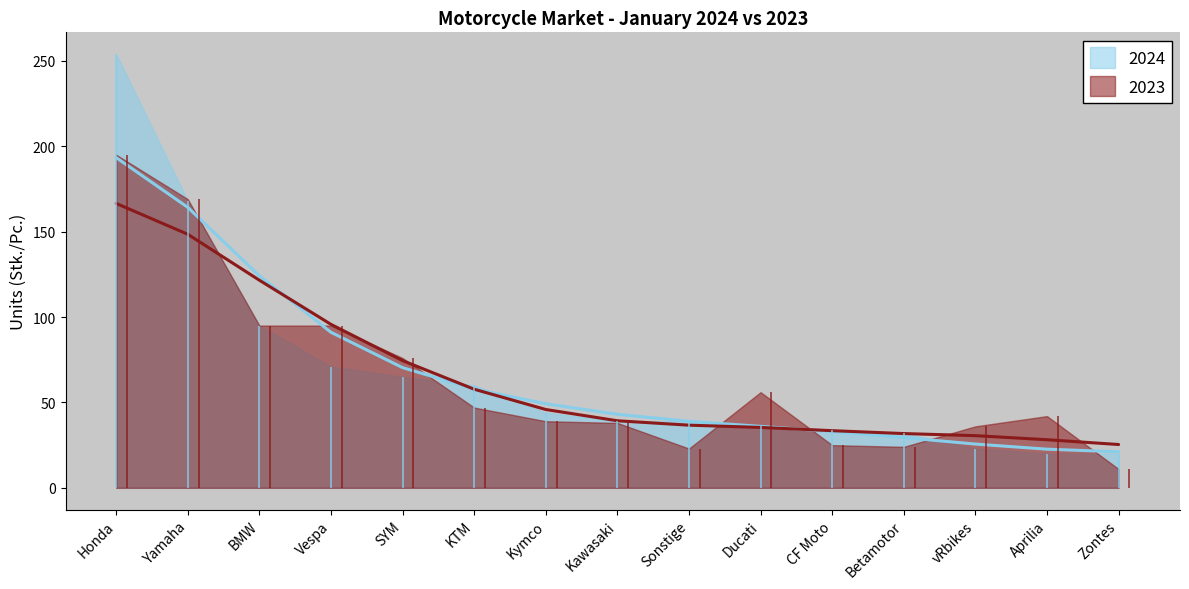

The 2024 series shows 13 at Kymco. True or false?

False